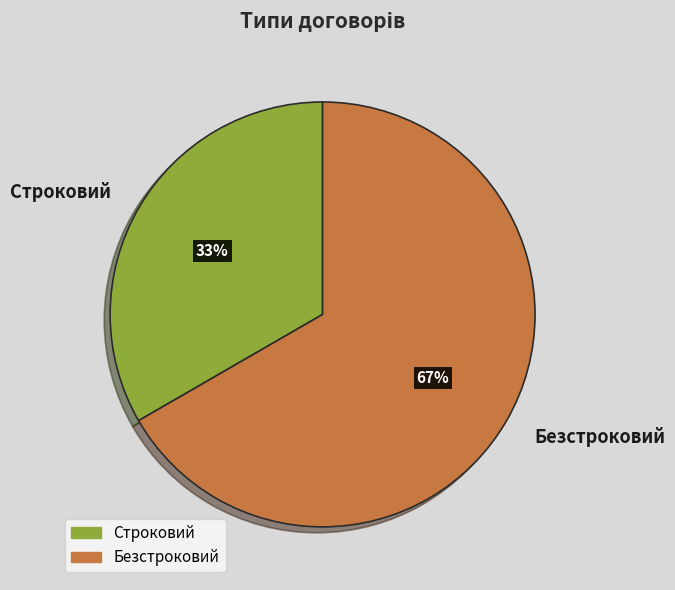

Combined, do Безстроковий and Строковий account for over 50%?

Yes